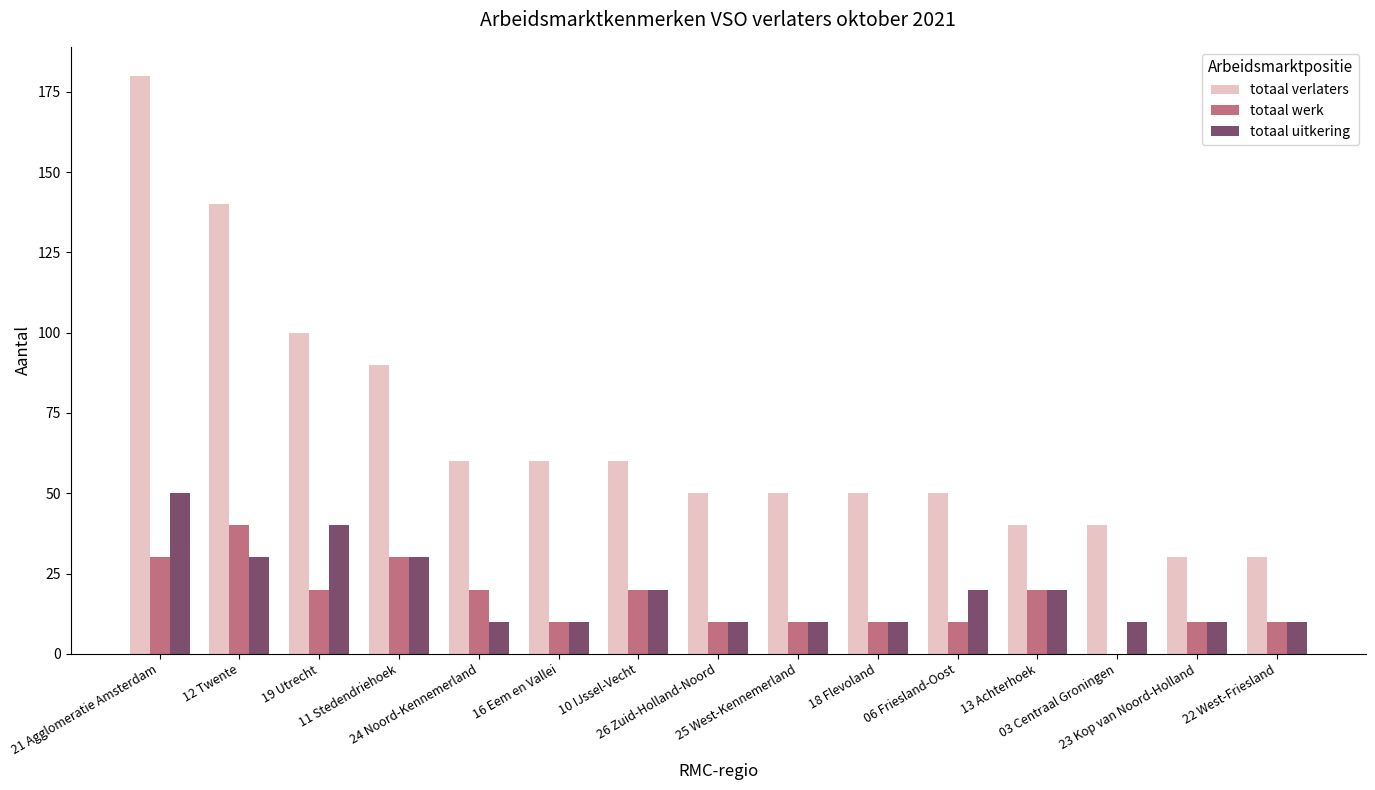

Which series has the largest total across all categories?

totaal verlaters